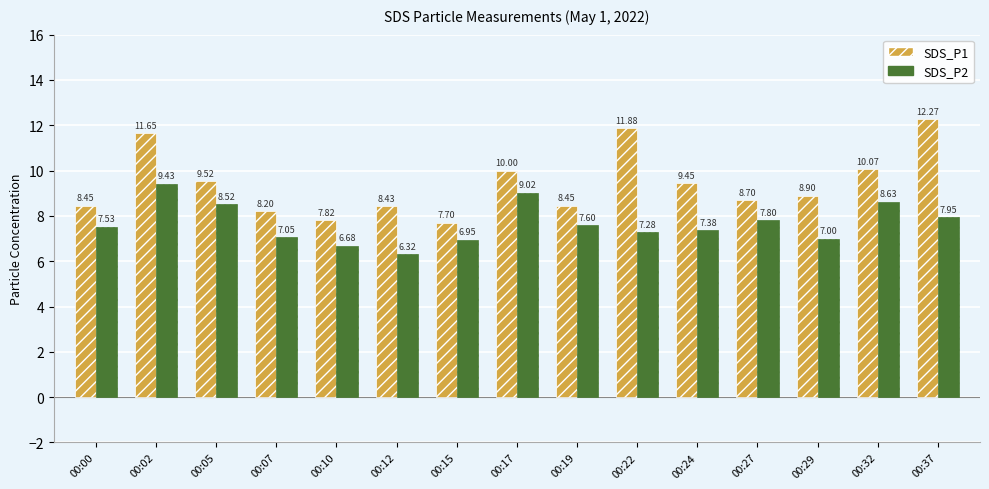

What are all the series names shown in the legend?

SDS_P1, SDS_P2